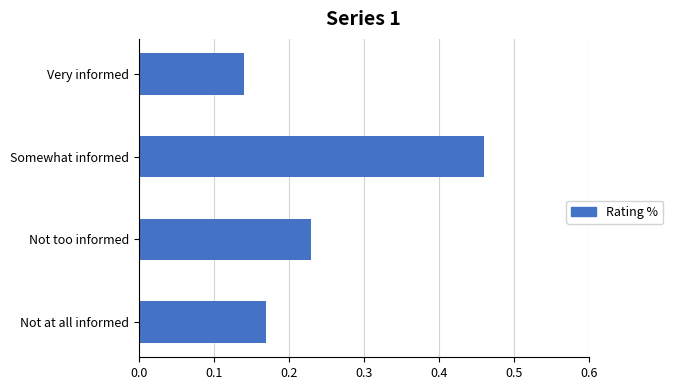

What is the sum of all values?

1.0